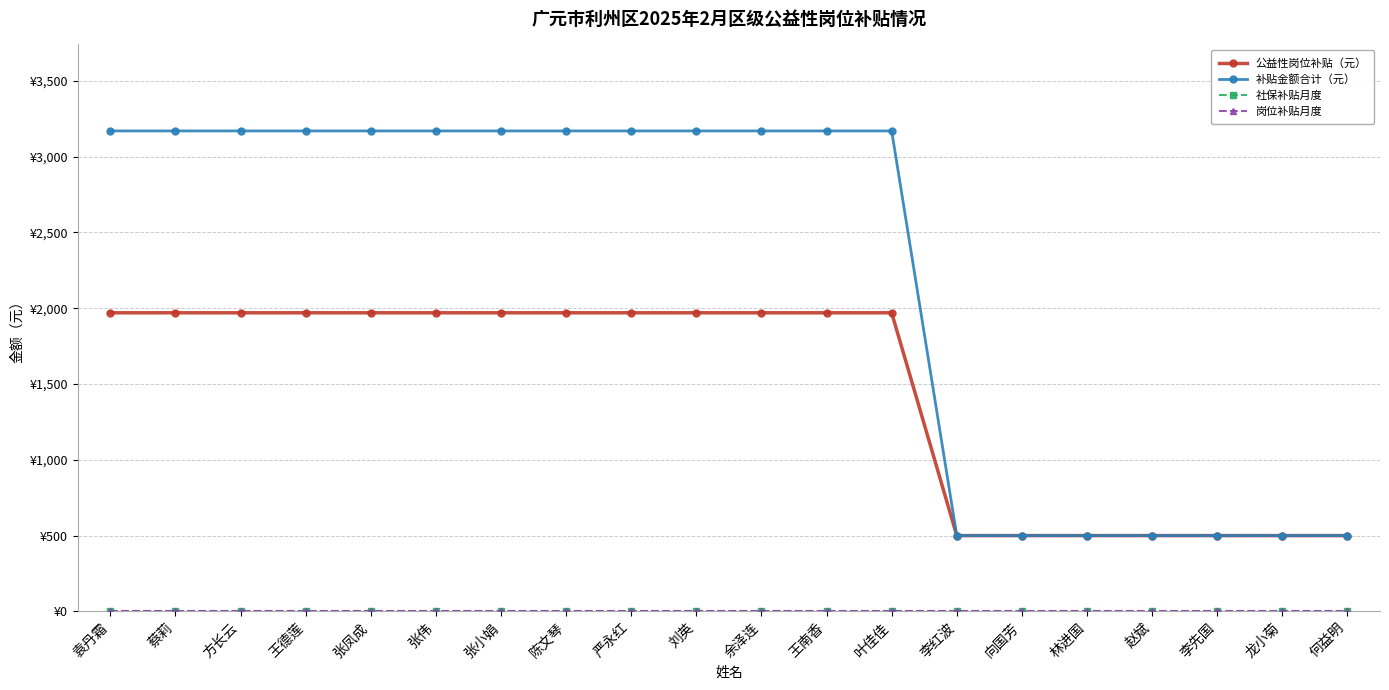

Which series has the largest range (max minus min)?

补贴金额合计（元）